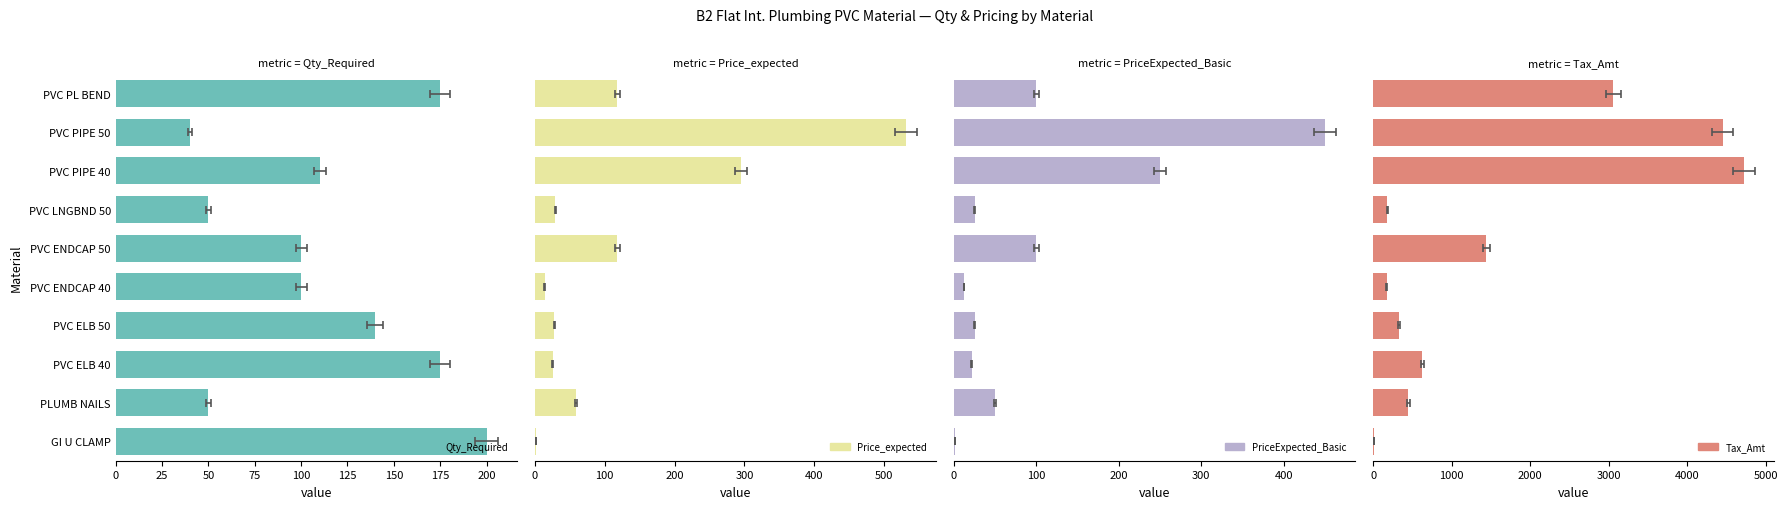

The Tax_Amt series shows 4820.7 at PVC PL BEND. True or false?

False